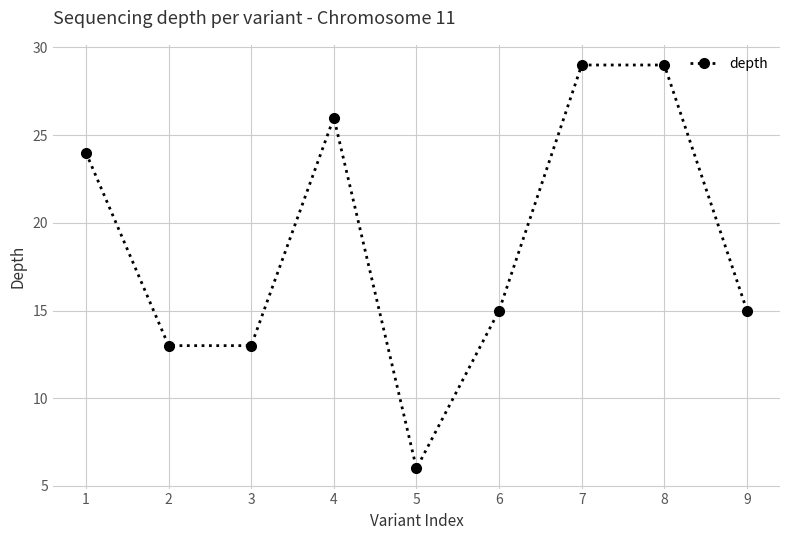

What is the change in value from 3 to 8?

+16